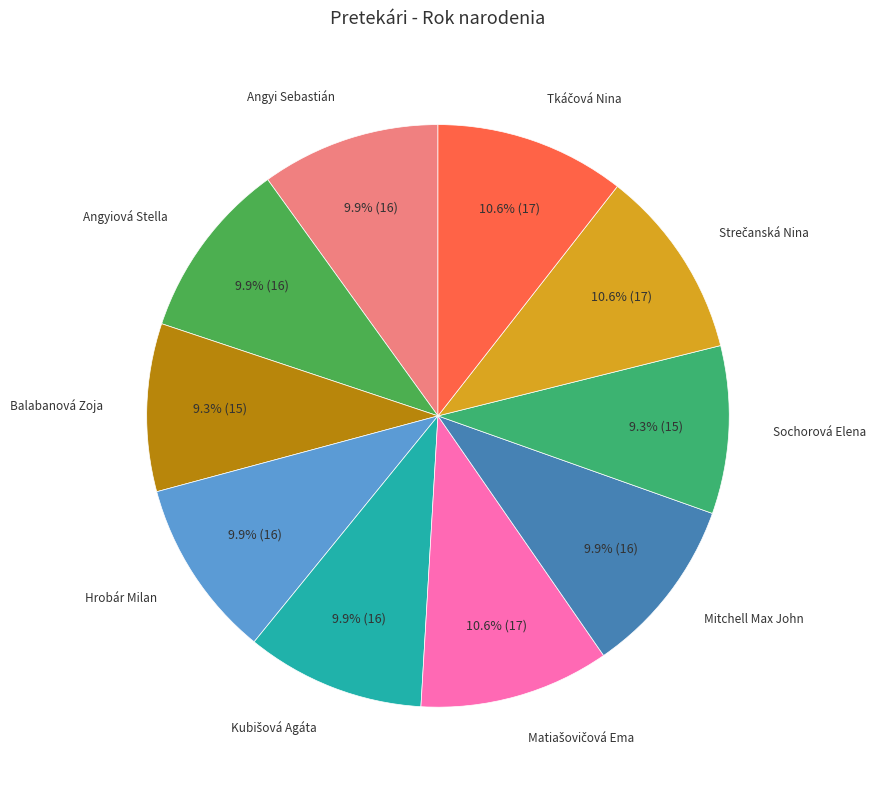

Is the sum of Balabanová Zoja and Sochorová Elena greater than half?

No